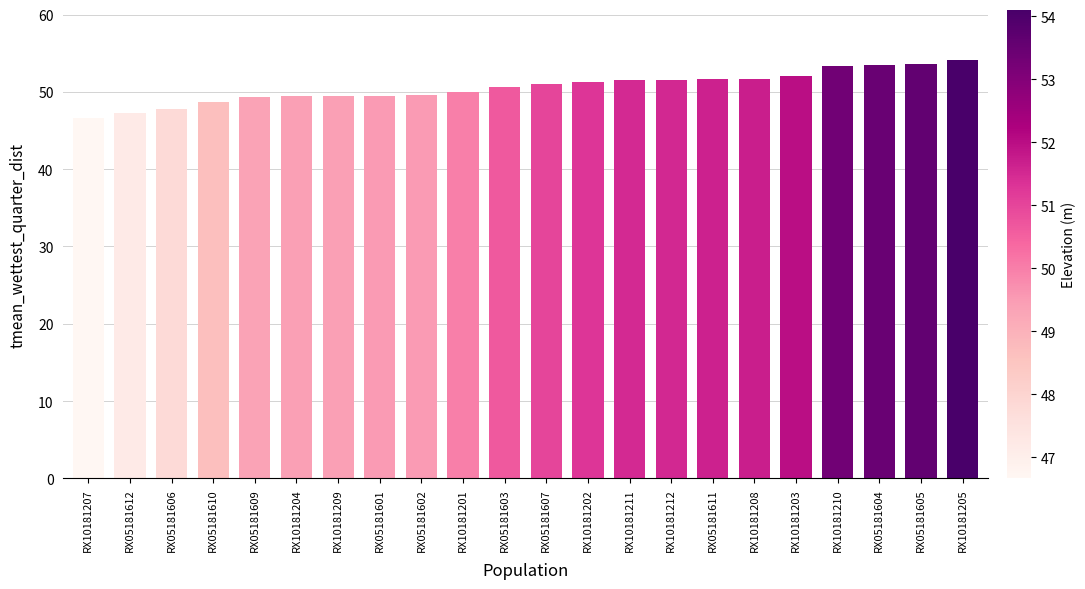

The value at RX10181210 is 25.1. True or false?

False